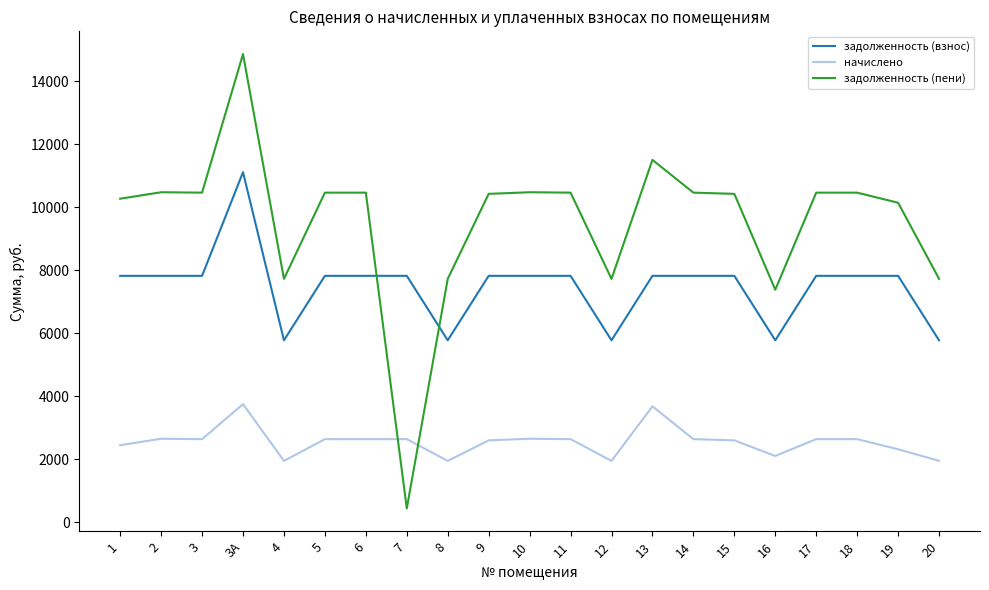

What is the difference between the maximum and minimum values in the задолженность (взнос) series?

5335.6